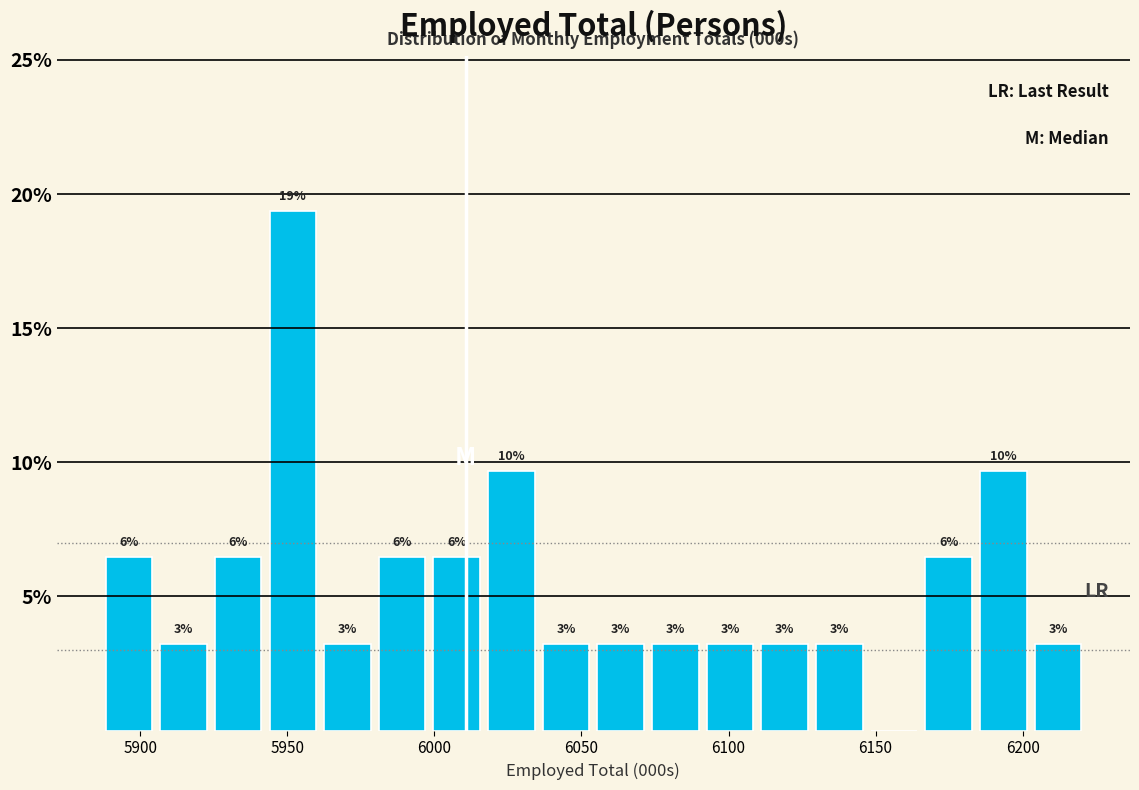

Read against the x-axis, roughly where is the centre of the tallest bar?

5950